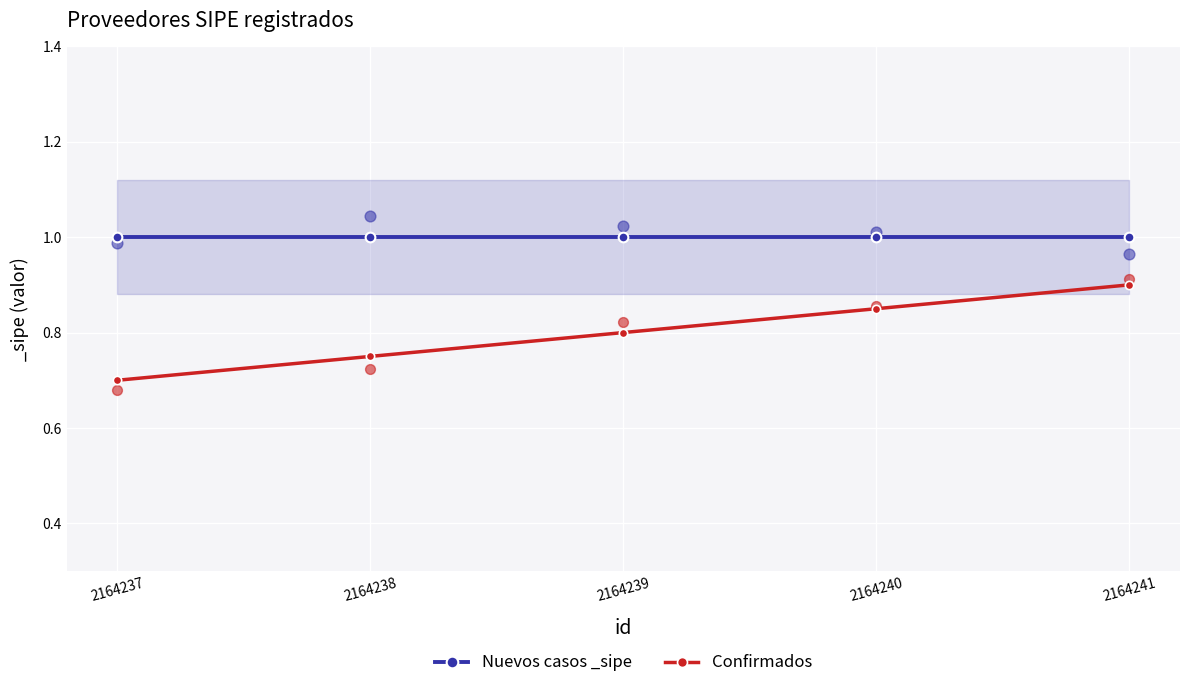

Which series has the largest total across all categories?

Nuevos casos _sipe